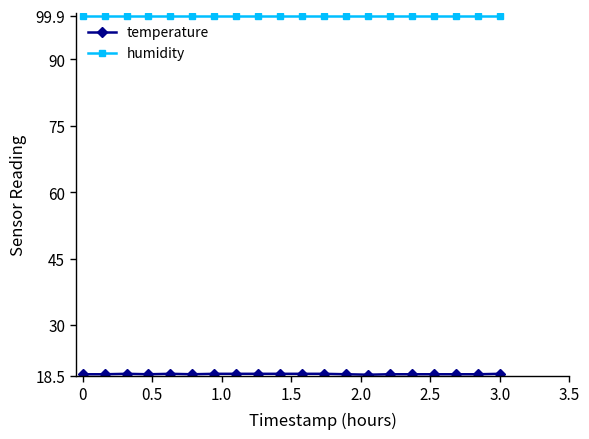

What is the smallest value displayed?

18.8